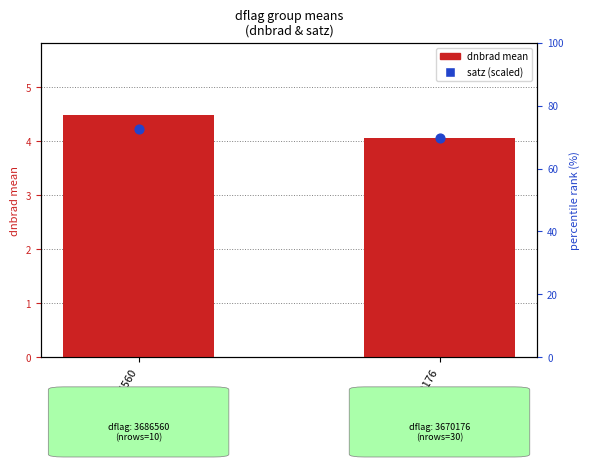

At how many categories does at least one series exceed 4?

2